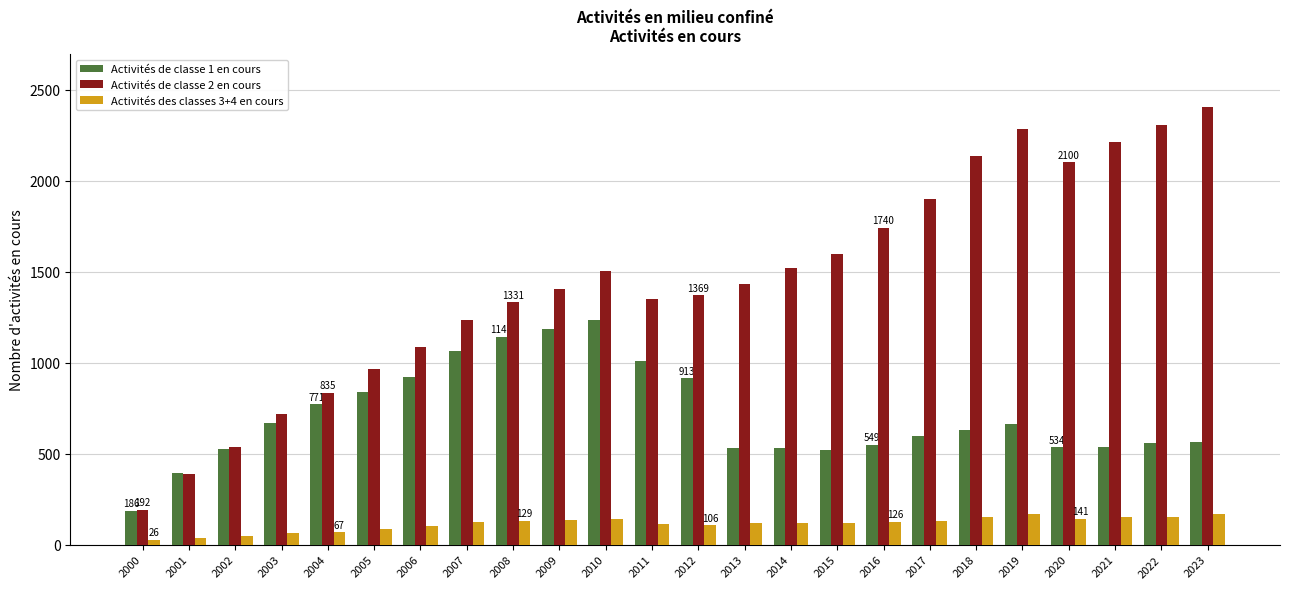

What is the difference between the second highest and second lowest values in the Activités de classe 2 en cours series?

1921